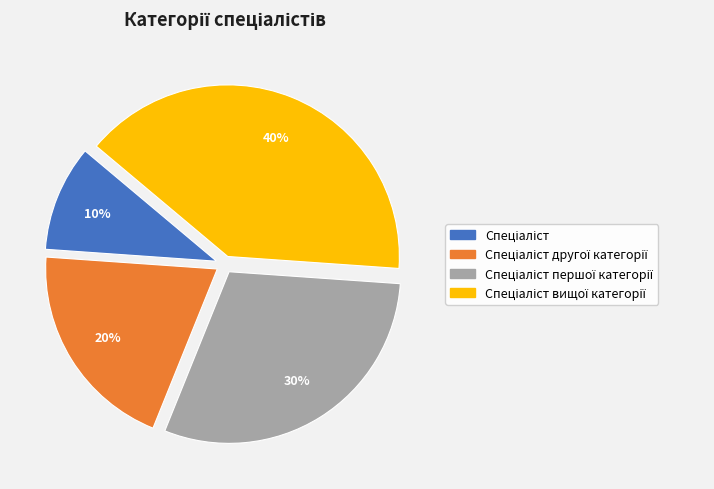

To the nearest percent, what is the average slice percentage?

25%